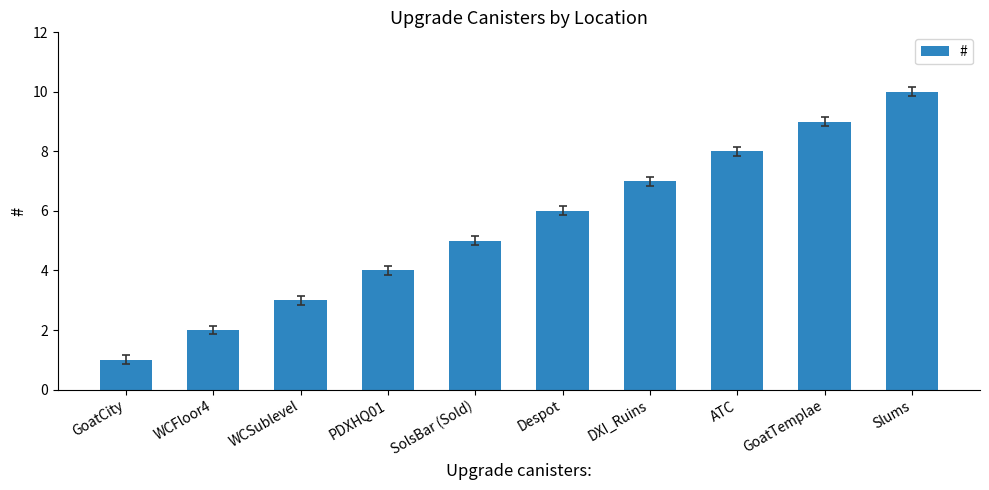

What is the change in value from WCFloor4 to WCSublevel?

+1